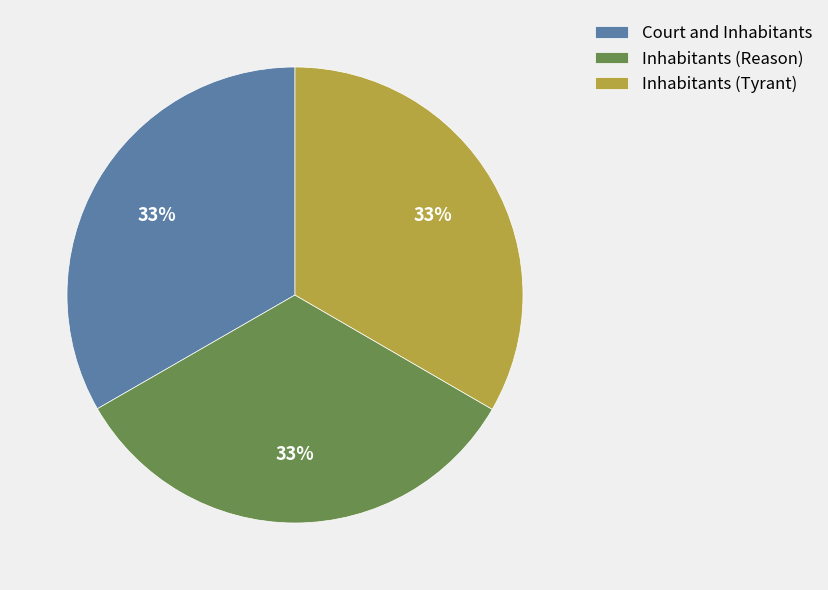

To the nearest percent, what portion does Court and Inhabitants represent?

33%